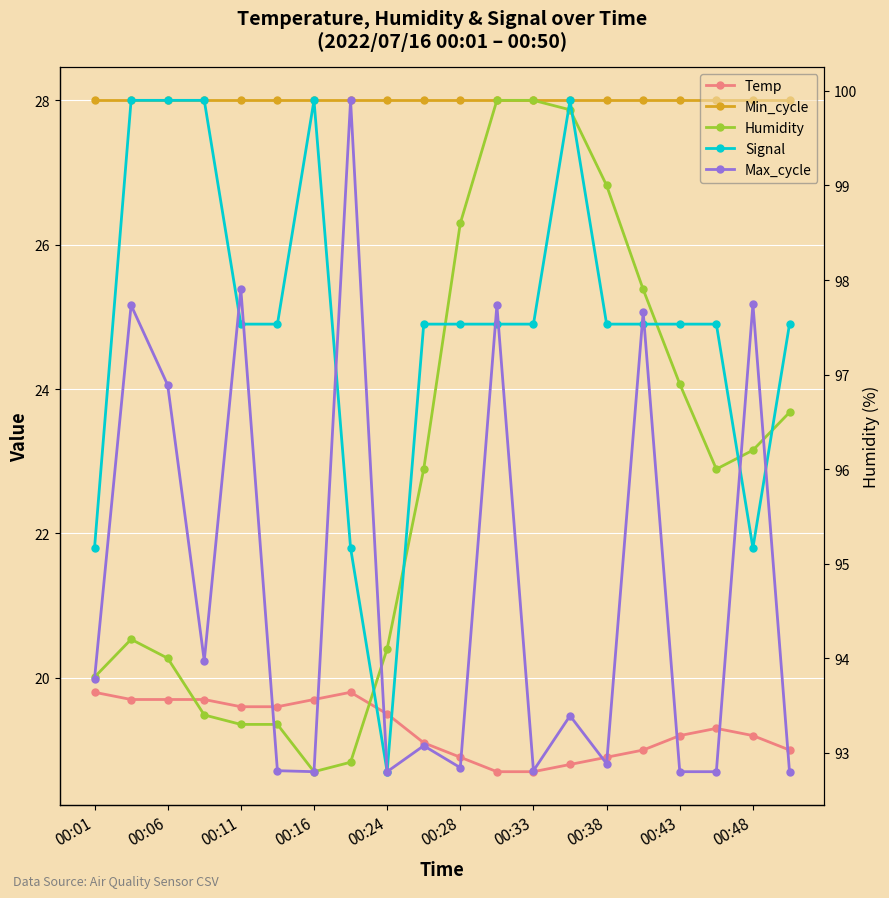

Count the number of data series in this chart.

5